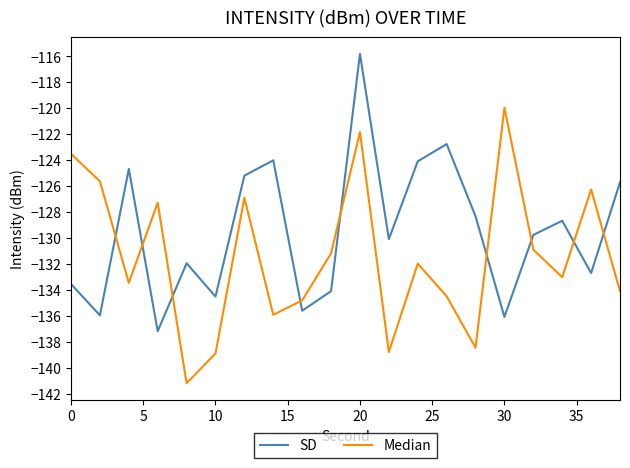

What is the difference between the maximum and second lowest values in the SD series?

20.3